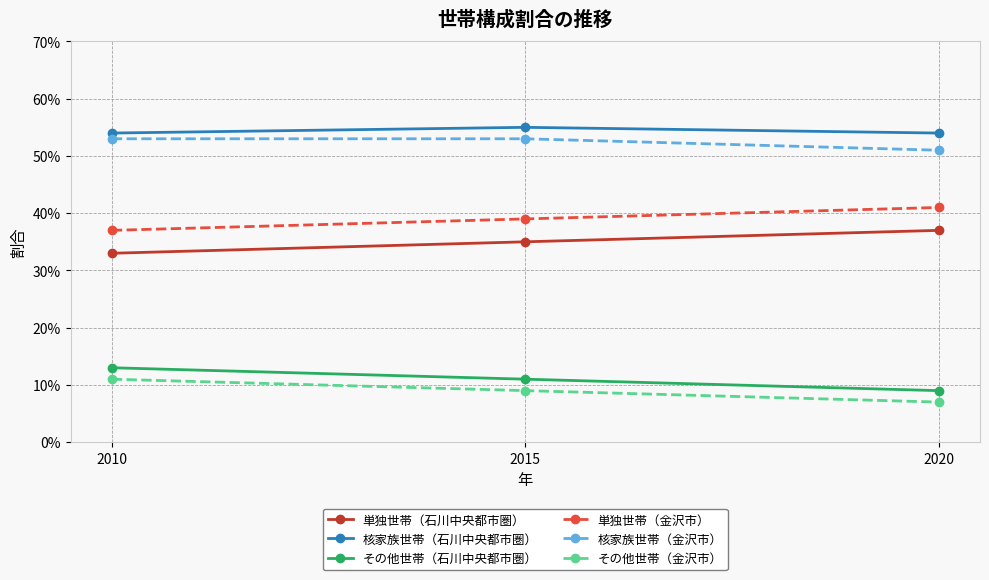

Does the chart have visible grid lines?

Yes